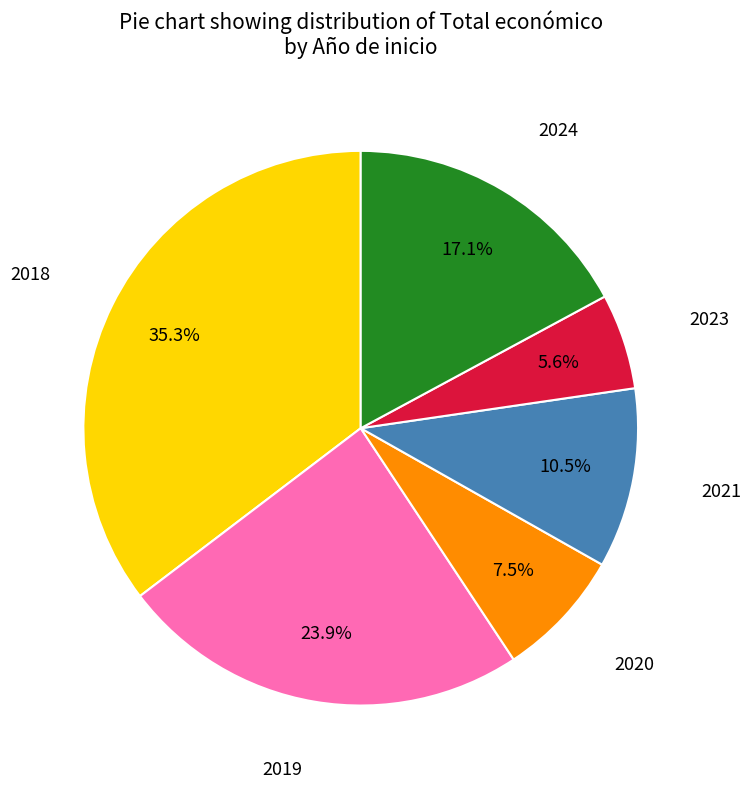

Does any single category account for the majority?

No